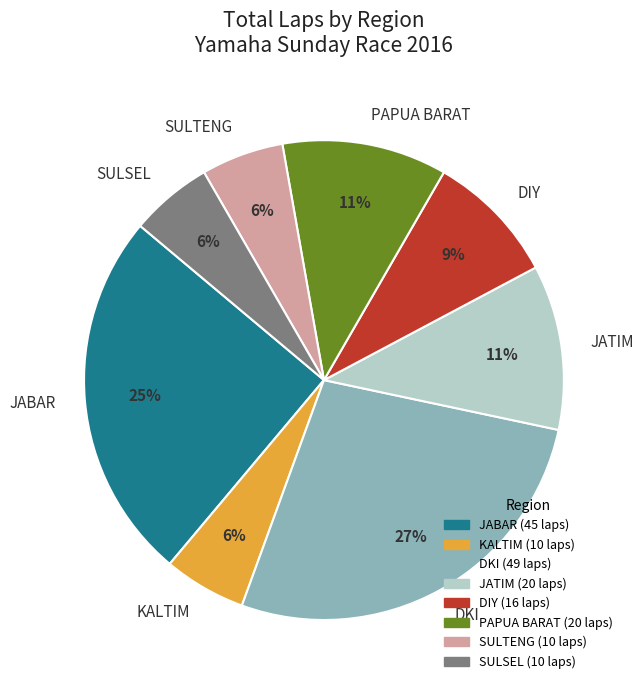

To the nearest percent, what is the difference between the PAPUA BARAT and JABAR slice percentages?

14%